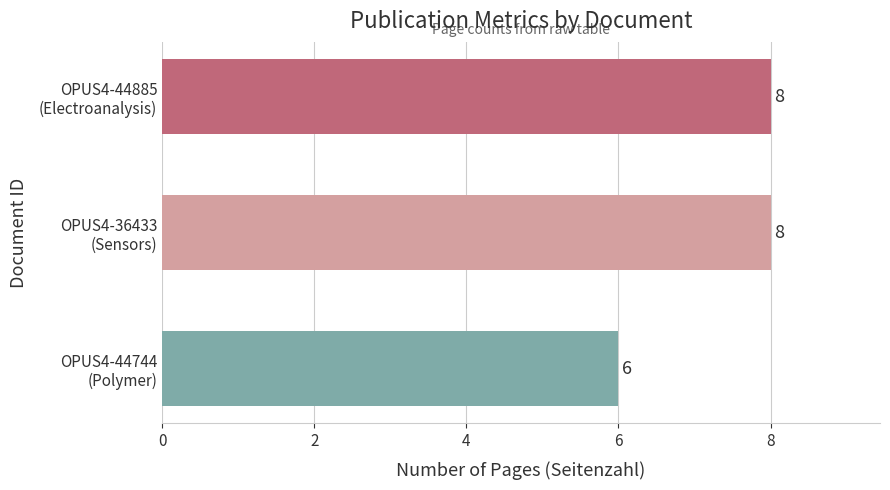

Does the chart contain any negative values?

No